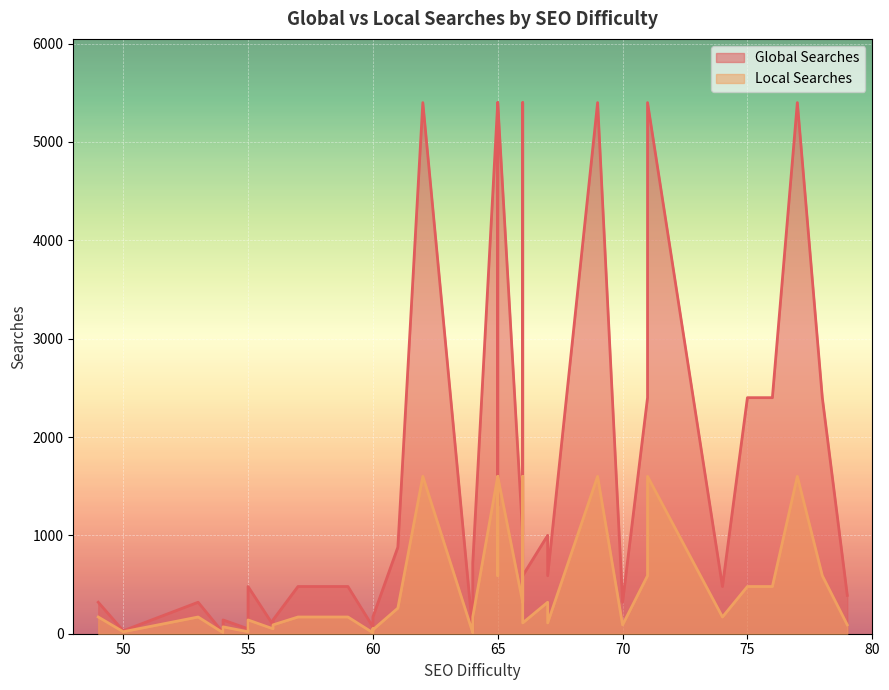

How many distinct data groups are displayed?

2